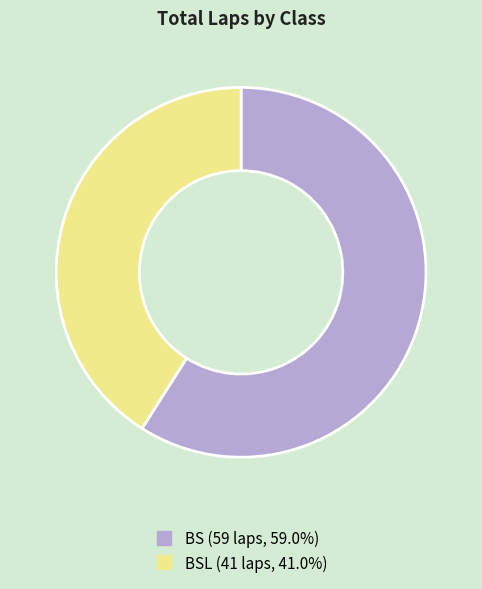

How many segments does this pie chart have?

2